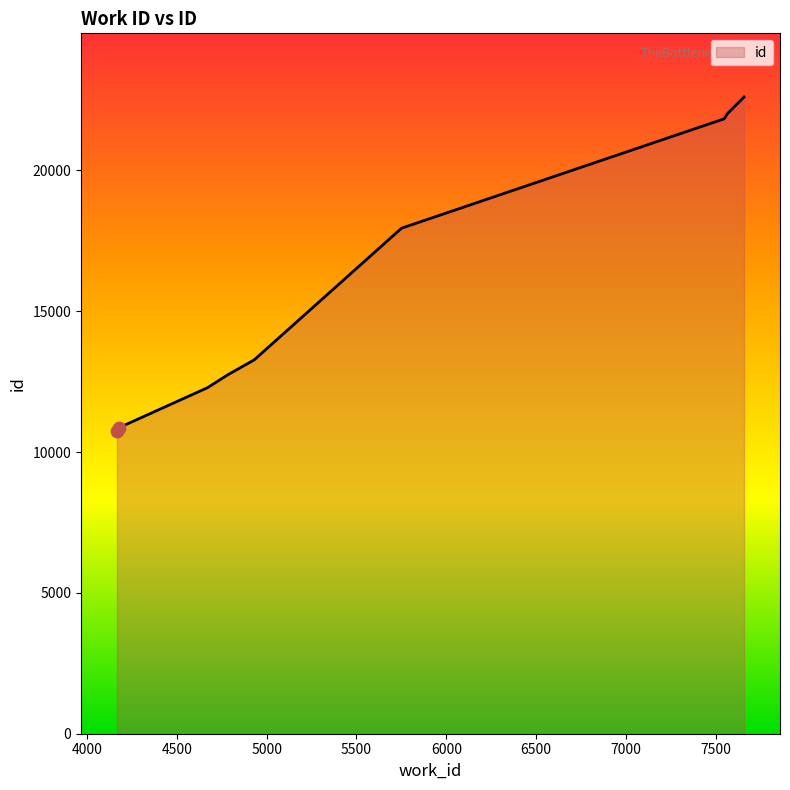

What is the greatest value displayed?

22608